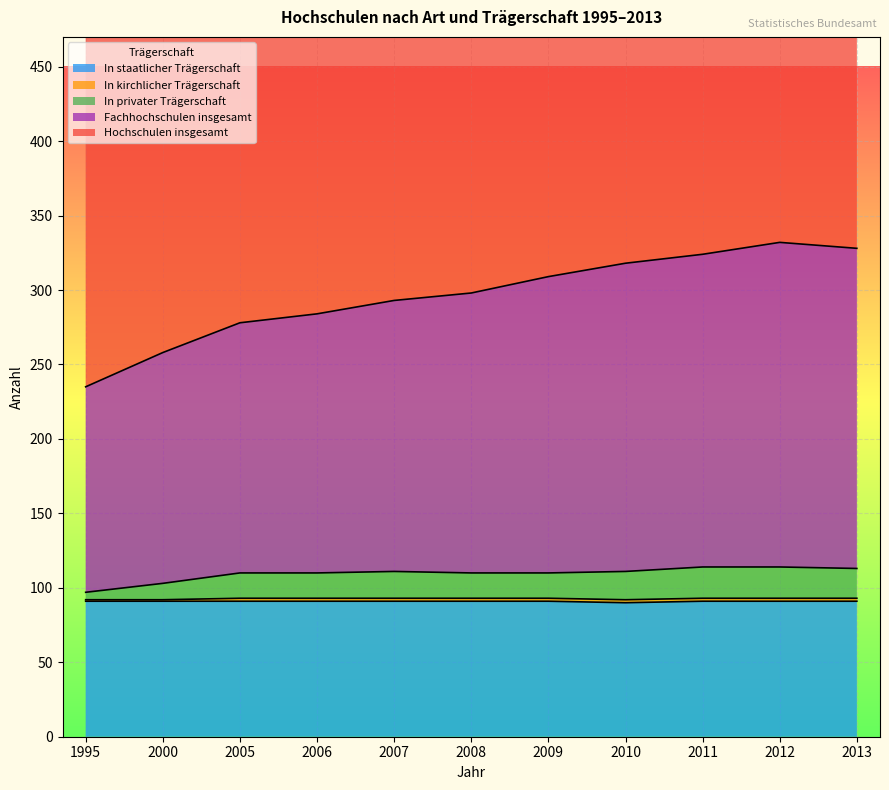

Between 1995 and 2007, which series saw the biggest shift?

Hochschulen insgesamt